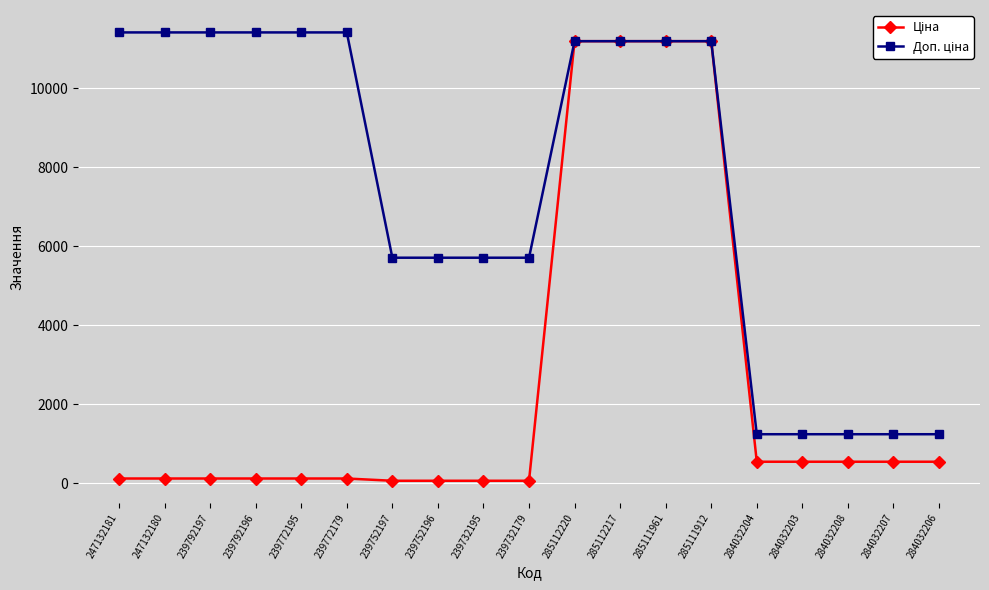

What position from the left is 284032208?

17